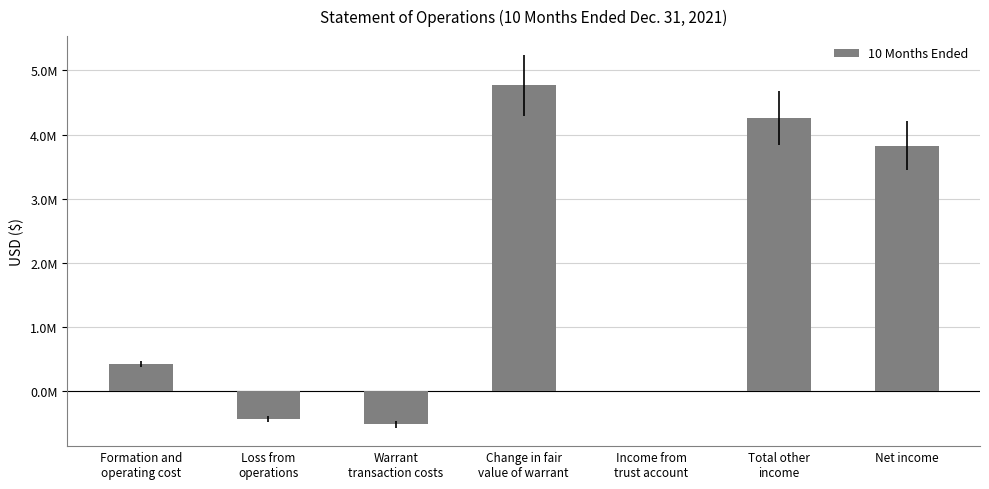

What is the maximum value shown in the chart?

4.8